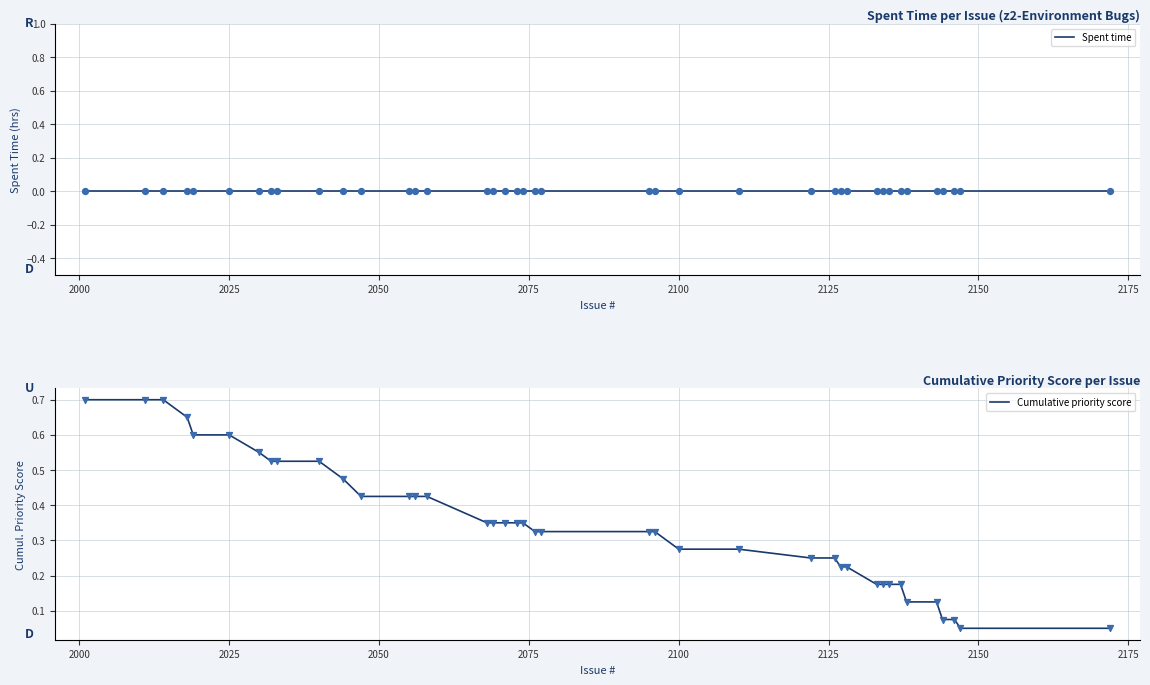

Which series reaches the minimum Y coordinate?

Spent time